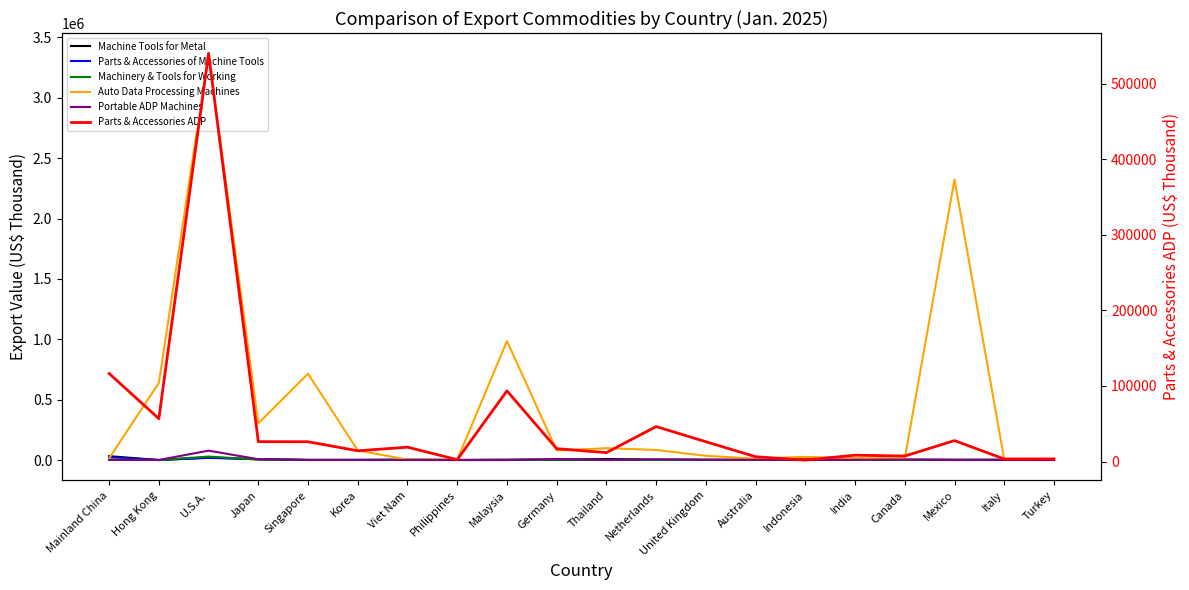

Which has a higher value, Philippines or Indonesia?

Indonesia